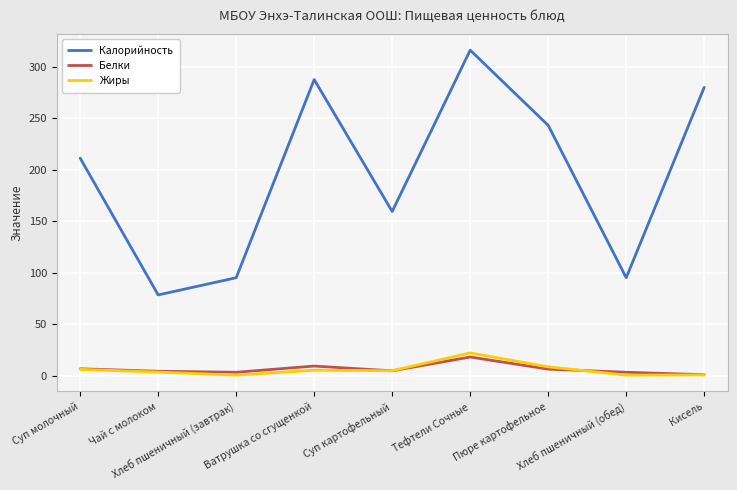

How many interior local peaks does the Калорийность series have?

2